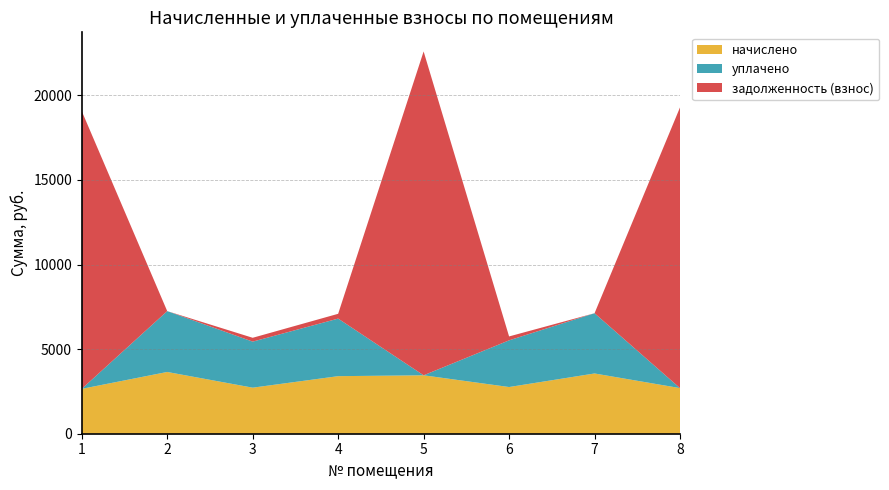

Reading left to right, what are all the values shown in this chart?

начислено: 2652.1	3650.6	2722.1	3402.6	3453.5	2760.2	3561.6	2696.6
уплачено: 0.0	3597.9	2722.1	3402.6	0.0	2760.2	3561.6	0.0
задолженность (взнос): 16419.9	0.0	226.8	283.6	19143.8	230.0	0.0	16594.6